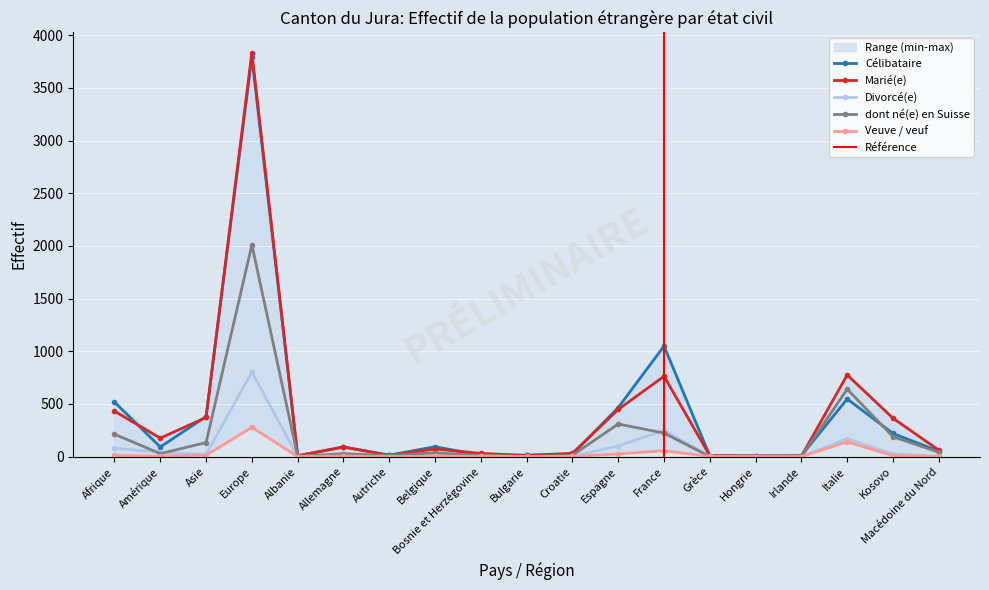

Rank the categories by dont né(e) en Suisse value from highest to lowest.

Europe, Italie, Espagne, France, Afrique, Kosovo, Asie, Macédoine du Nord, Belgique, Amérique, Allemagne, Croatie, Autriche, Bosnie et Herzégovine, Hongrie, Albanie, Irlande, Bulgarie, Grèce